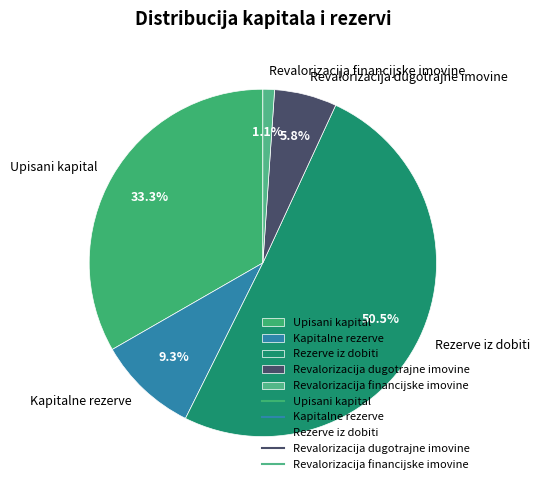

What is the smallest slice in the pie chart?

Revalorizacija financijske imovine